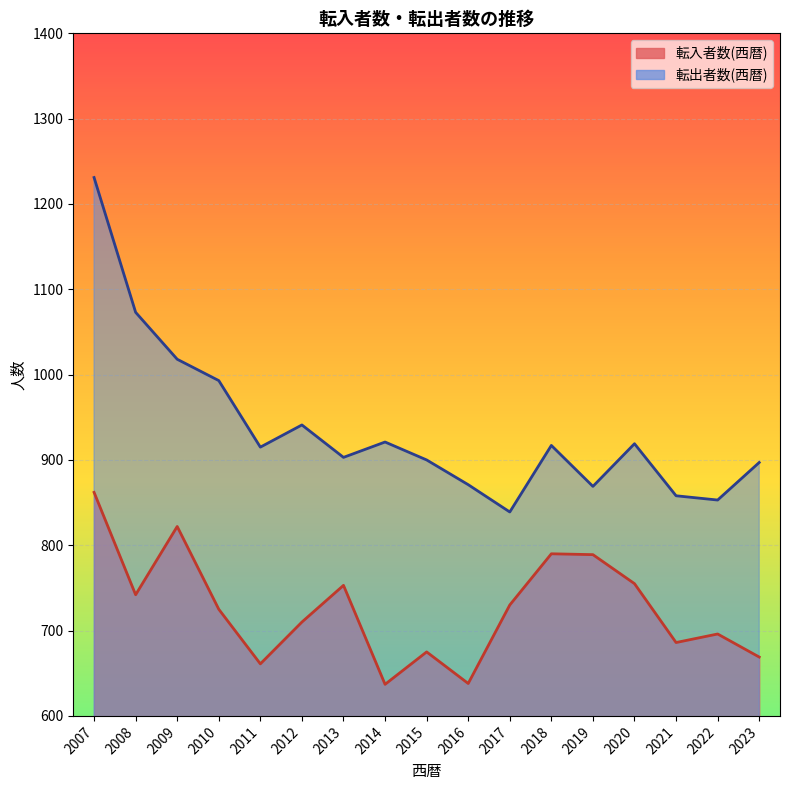

Reading right to left, list all the values displayed in this chart.

転入者数(西暦): 2023=669	2022=696	2021=686	2020=755	2019=789	2018=790	2017=730	2016=638	2015=675	2014=637	2013=753	2012=710	2011=661	2010=725	2009=822	2008=742	2007=862
転出者数(西暦): 2023=897	2022=853	2021=858	2020=919	2019=869	2018=917	2017=839	2016=871	2015=900	2014=921	2013=903	2012=941	2011=915	2010=993	2009=1018	2008=1073	2007=1231